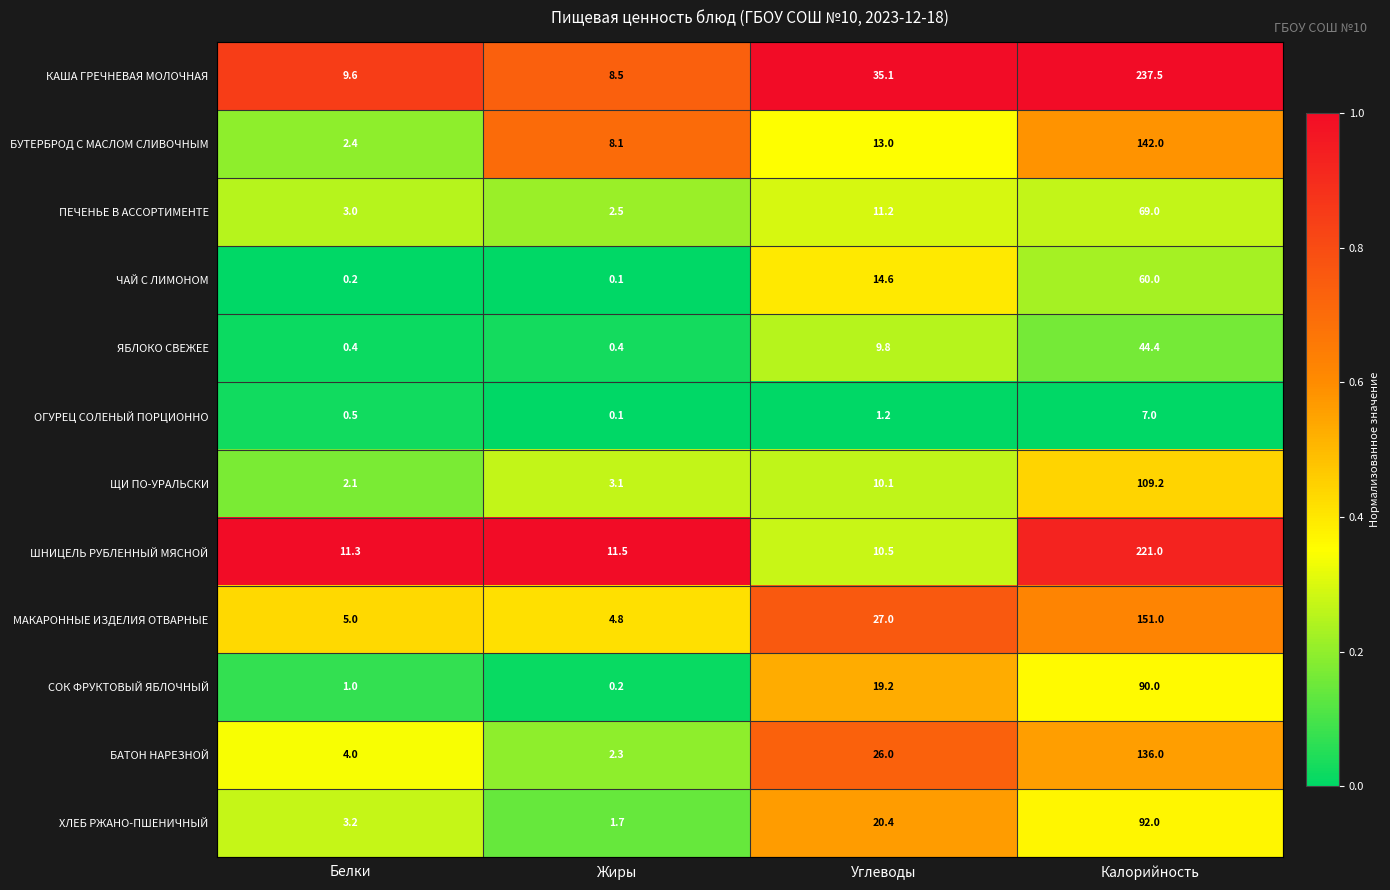

Which series has the largest range (max minus min)?

КАША ГРЕЧНЕВАЯ МОЛОЧНАЯ